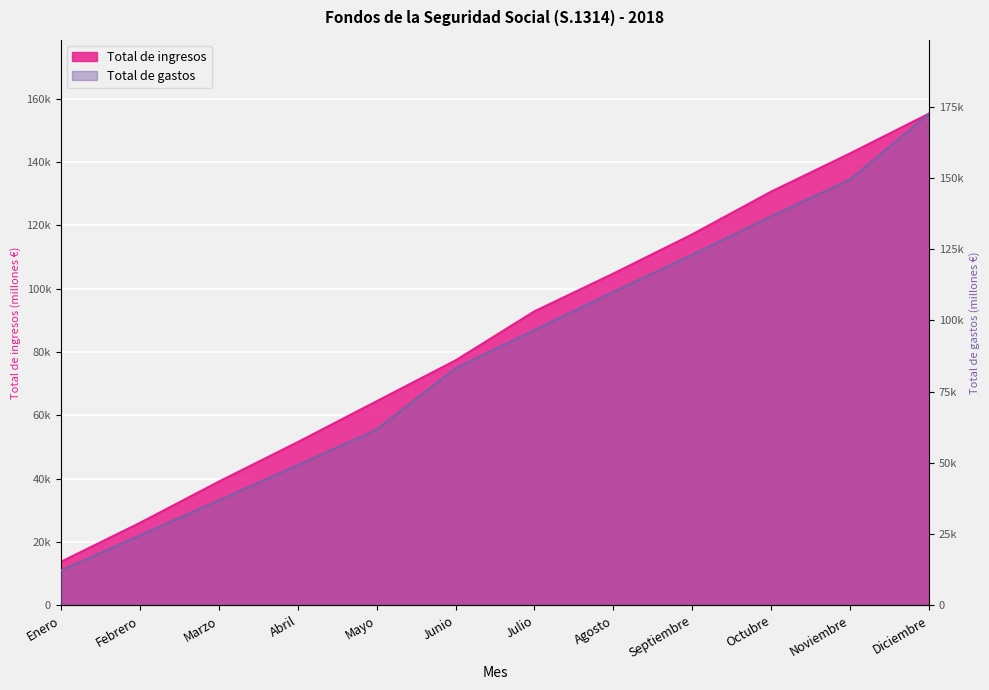

Which series has the largest total across all categories?

Total de gastos